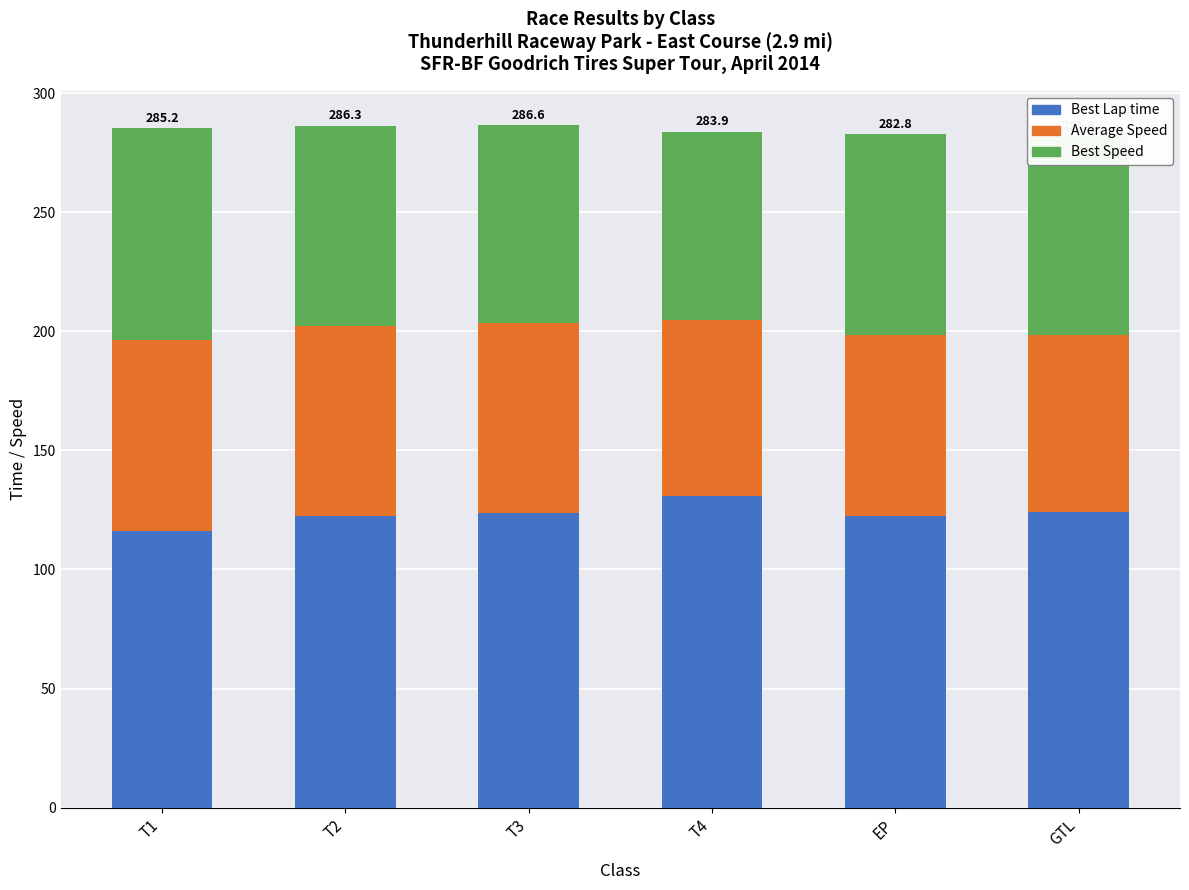

The value of Best Lap time at T4 is 34.6. True or false?

False